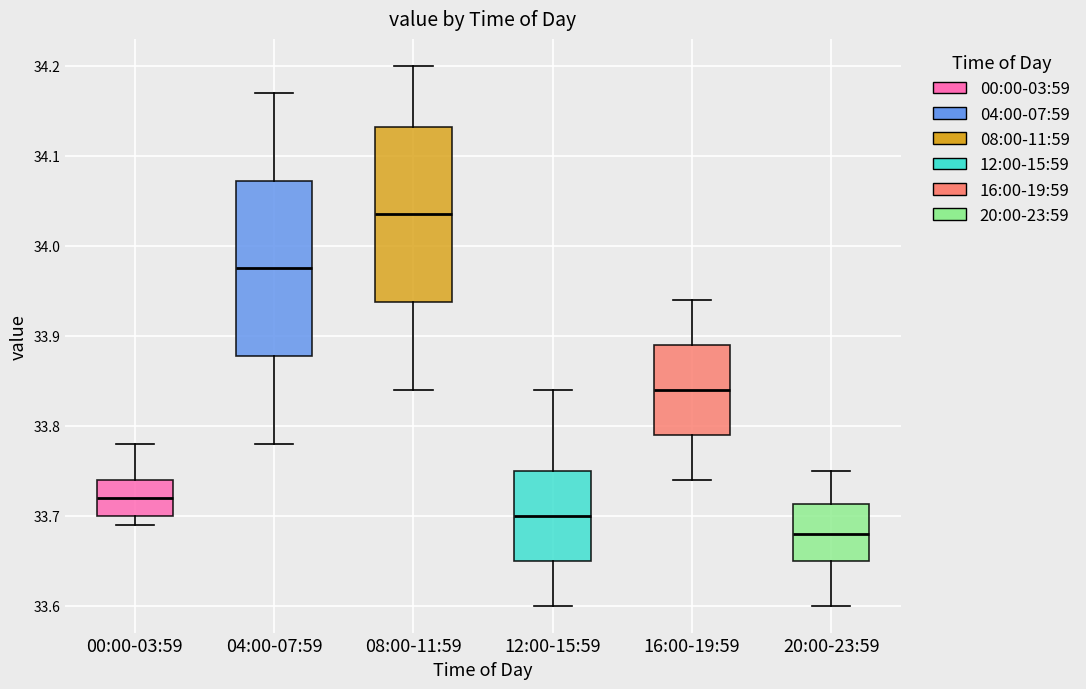

Which box's median line is the highest?

08:00-11:59